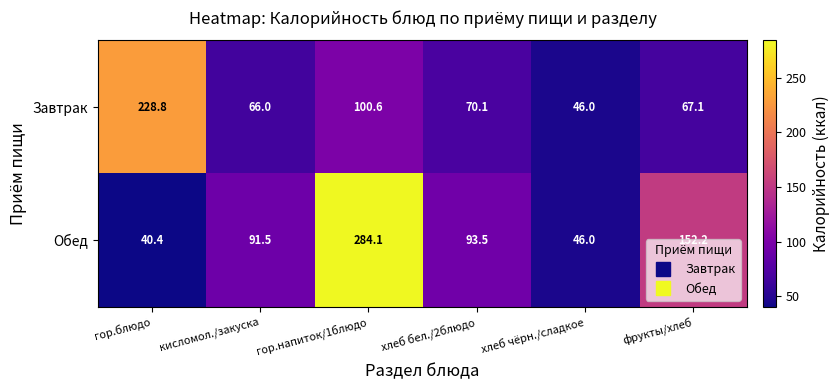

Which series has the largest range (max minus min)?

Обед